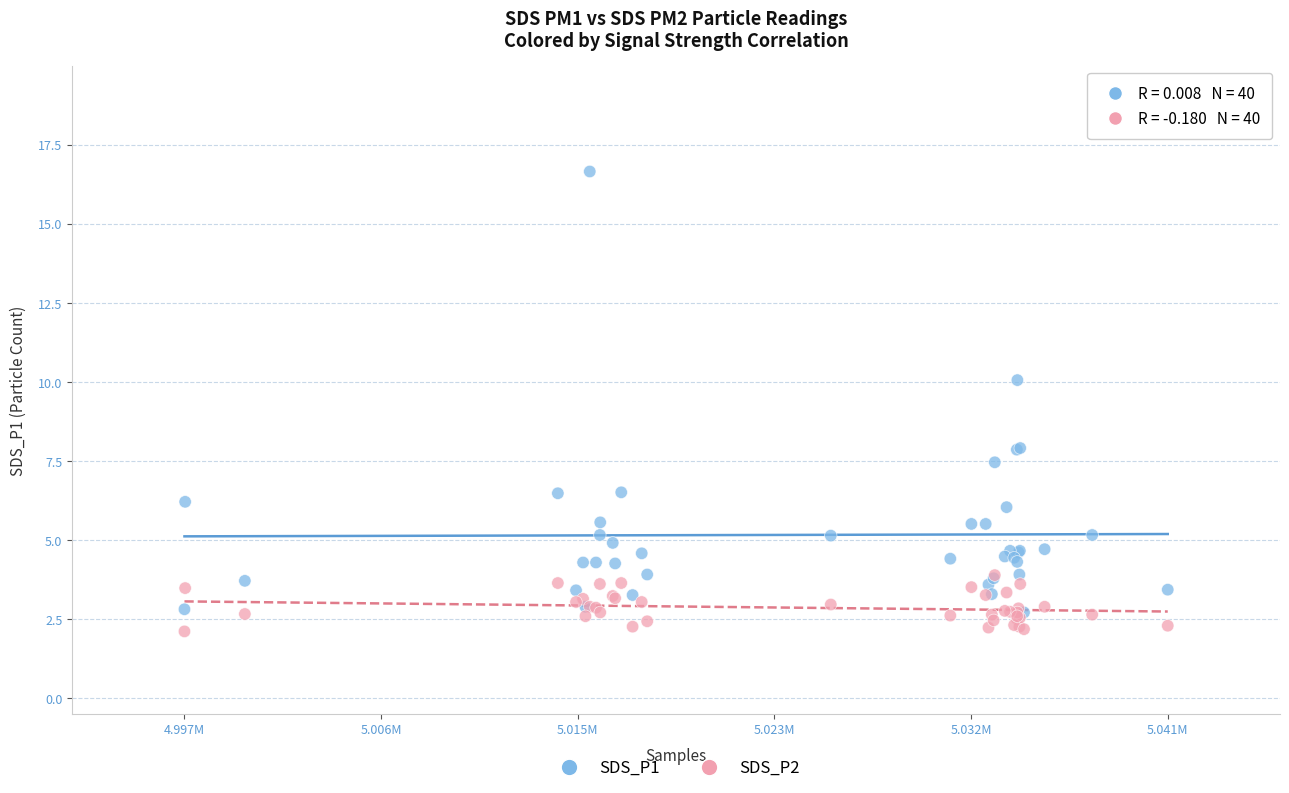

Which series reaches the maximum Y coordinate?

SDS_P1